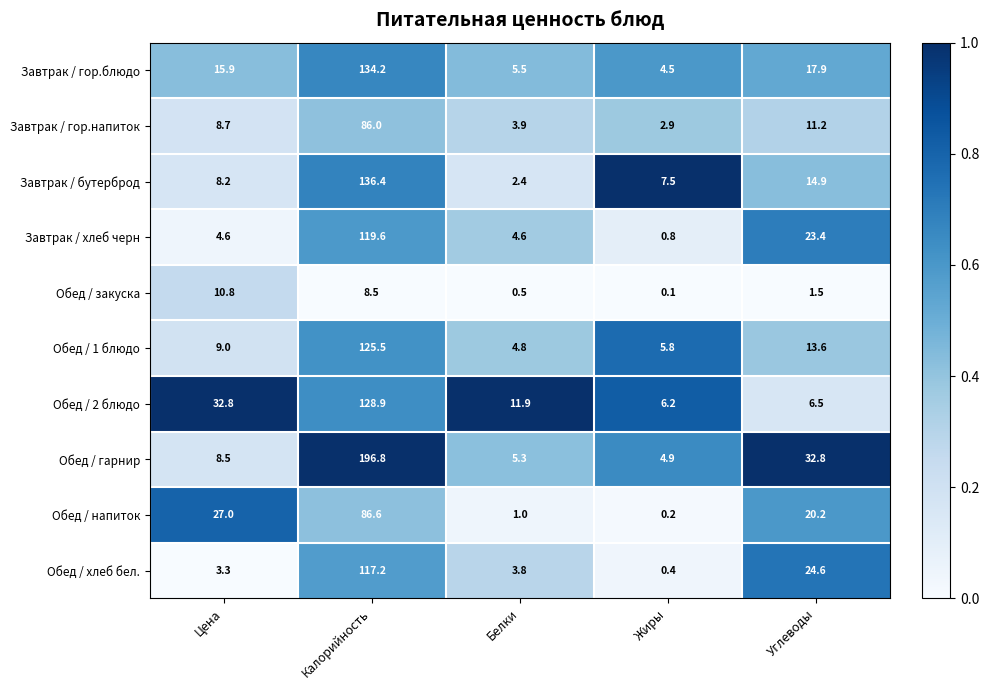

At which label is Завтрак / гор.напиток closest to 44?

Углеводы